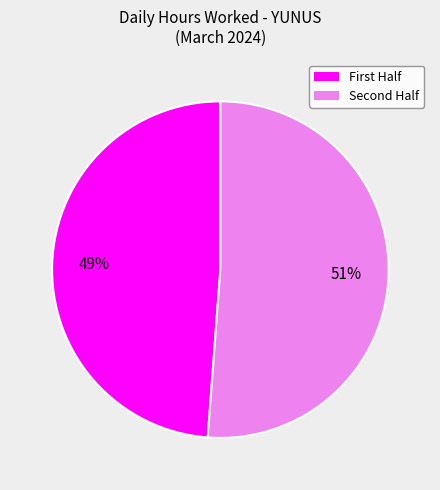

Count the number of slices in the pie.

2